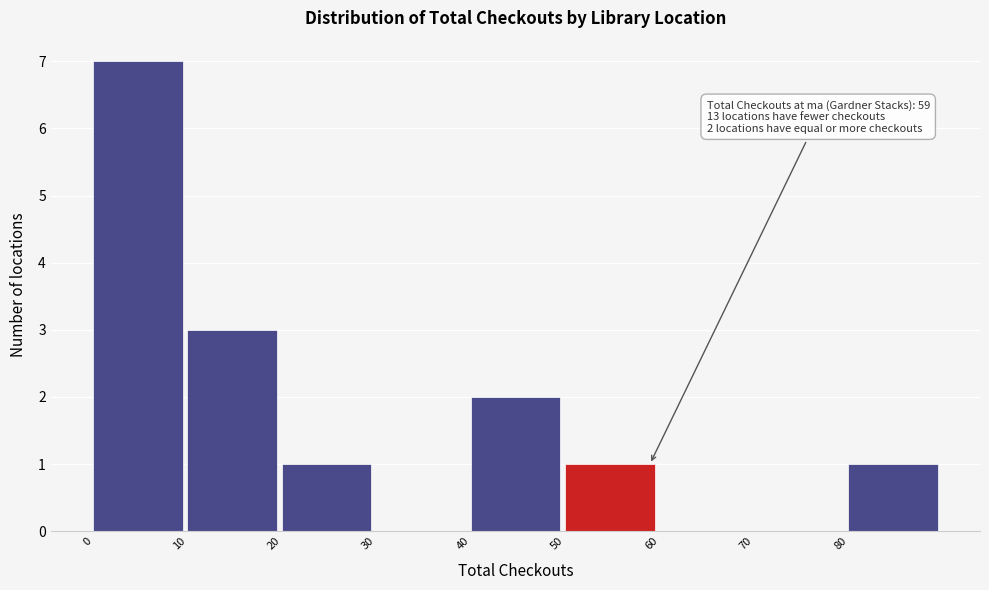

Which range on the x-axis has the tallest bar?

0 to 10